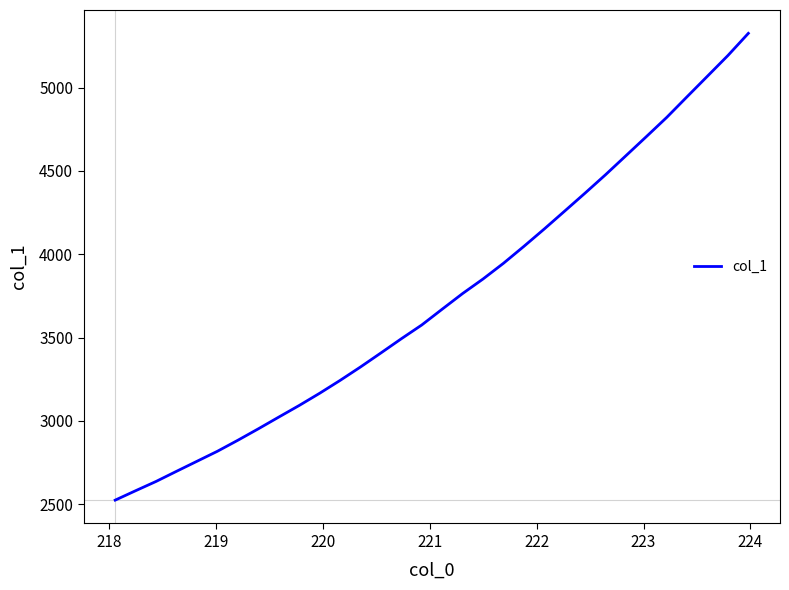

How many lines are shown in the chart?

1